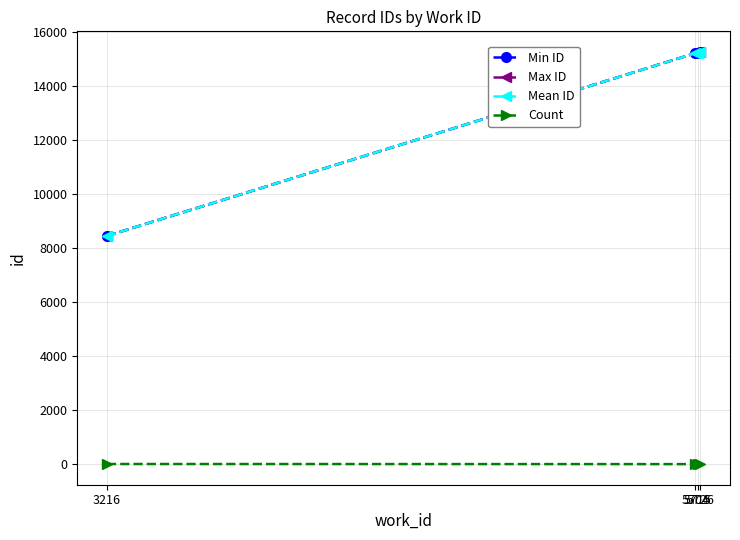

Count the number of data series in this chart.

4